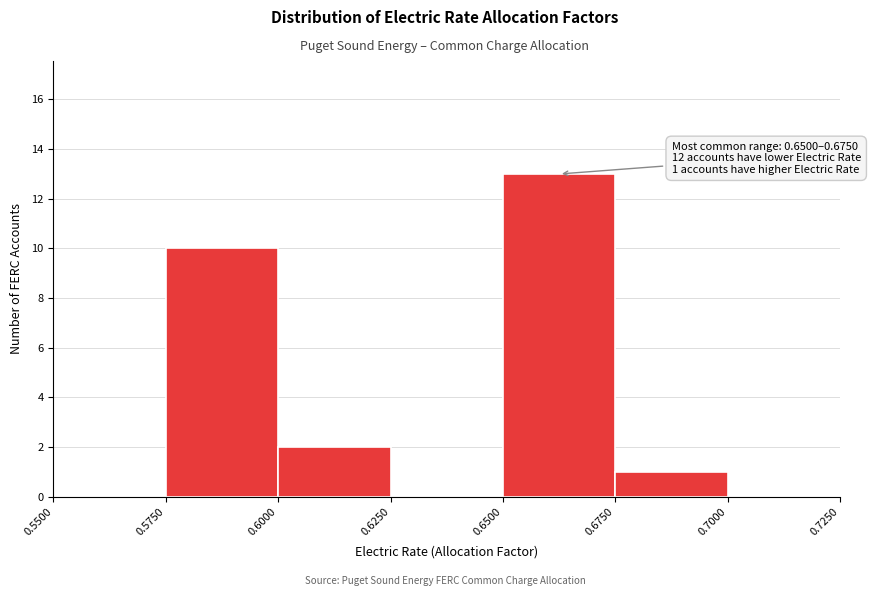

Which range on the x-axis has the tallest bar?

0.6500 to 0.6750